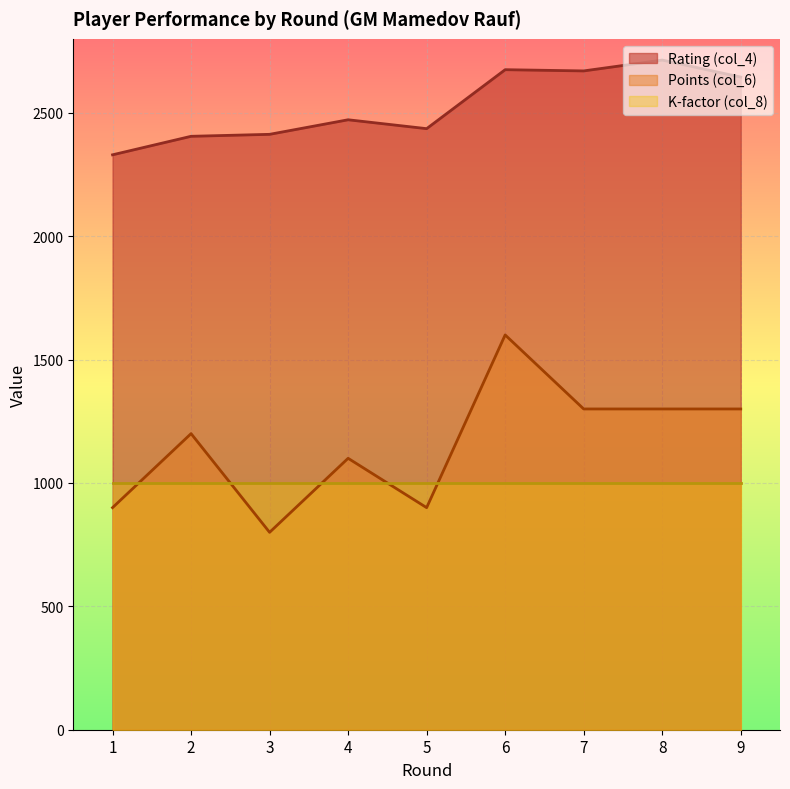

The value of Rating (col_4) at 9 is 2645. True or false?

True